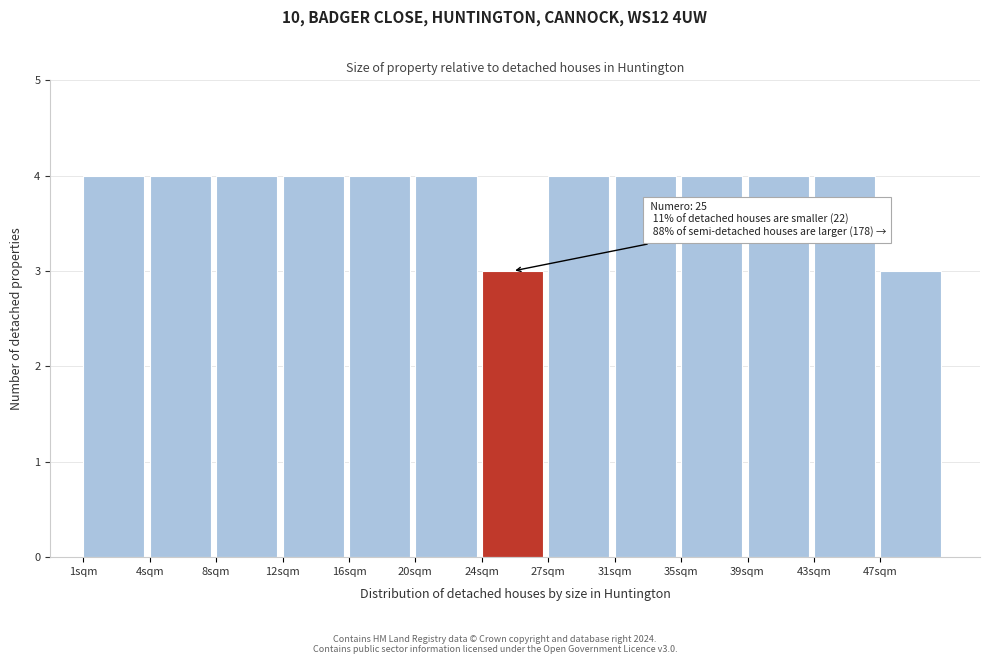

Reading left to right, what are all the values shown in this chart?

1sqm=4	4sqm=4	8sqm=4	12sqm=4	16sqm=4	20sqm=4	24sqm=3	27sqm=4	31sqm=4	35sqm=4	39sqm=4	43sqm=4	47sqm=3